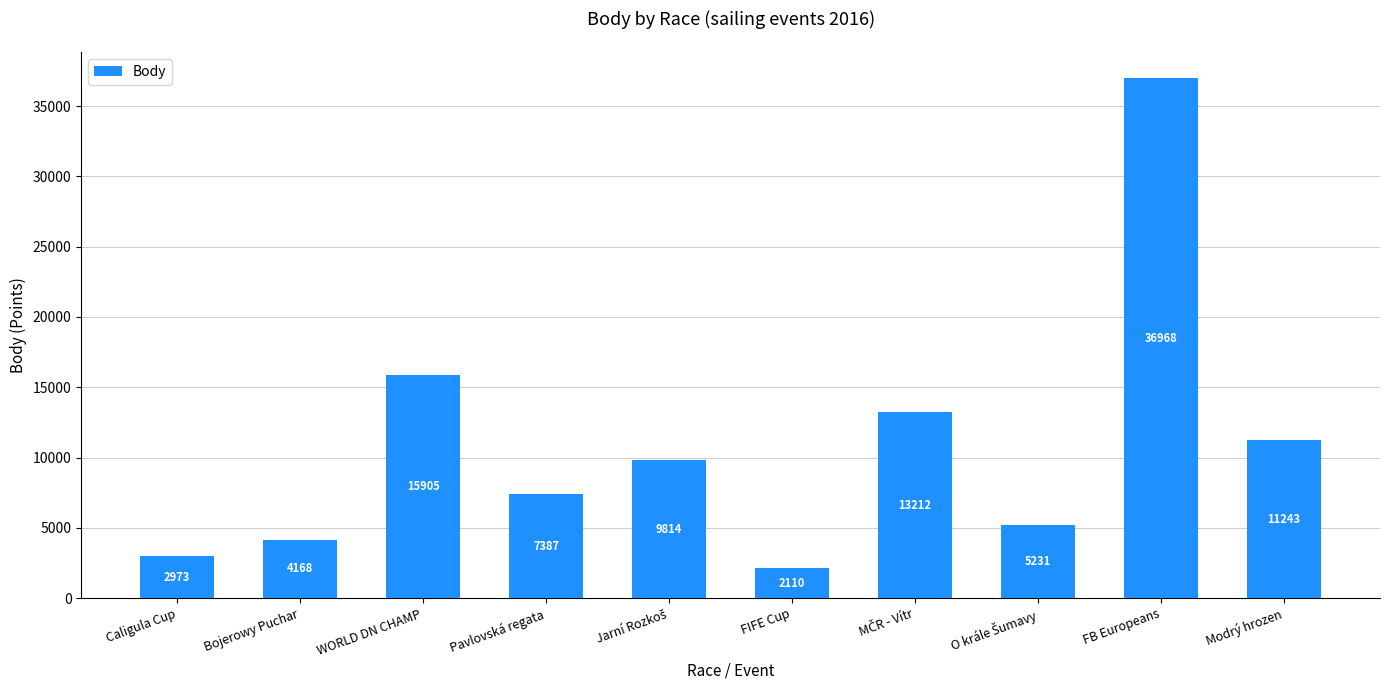

True or false: the data shows 26700 at WORLD DN CHAMP.

False